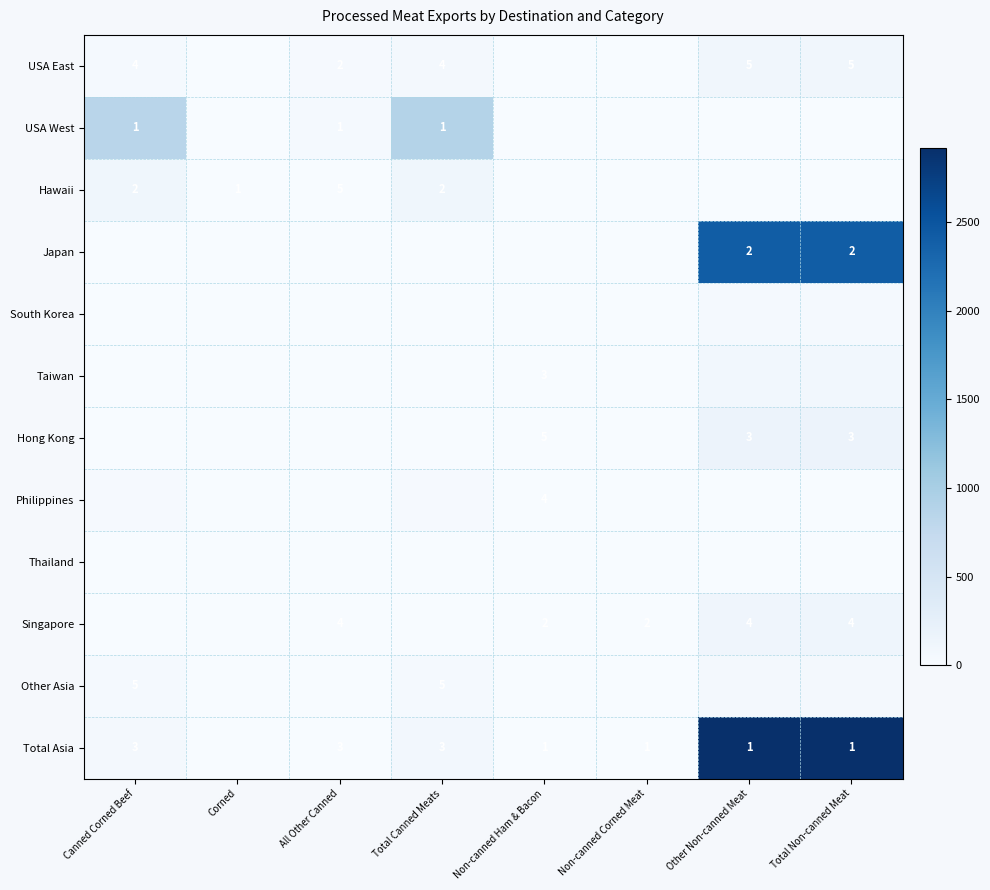

At Total Non-canned Meat, list the series in order from largest to smallest.

Total Asia, Japan, Hong Kong, Singapore, USA East, Taiwan, Other Asia, South Korea, Philippines, Thailand, USA West, Hawaii